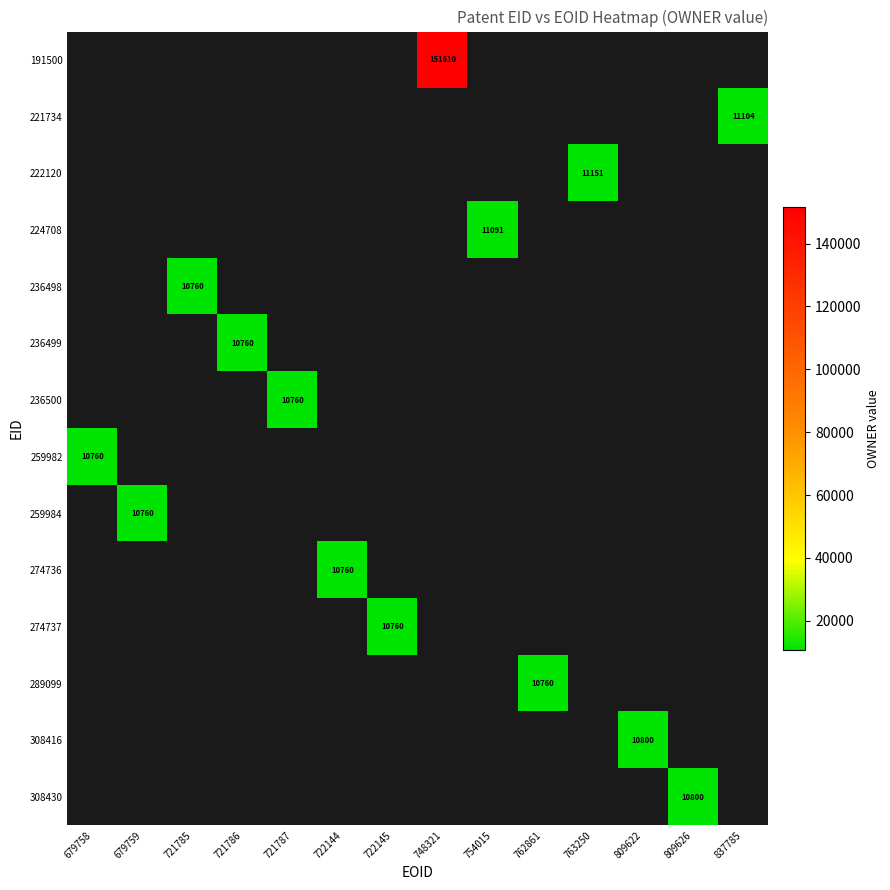

At which category does the chart reach its minimum across all series?

721785